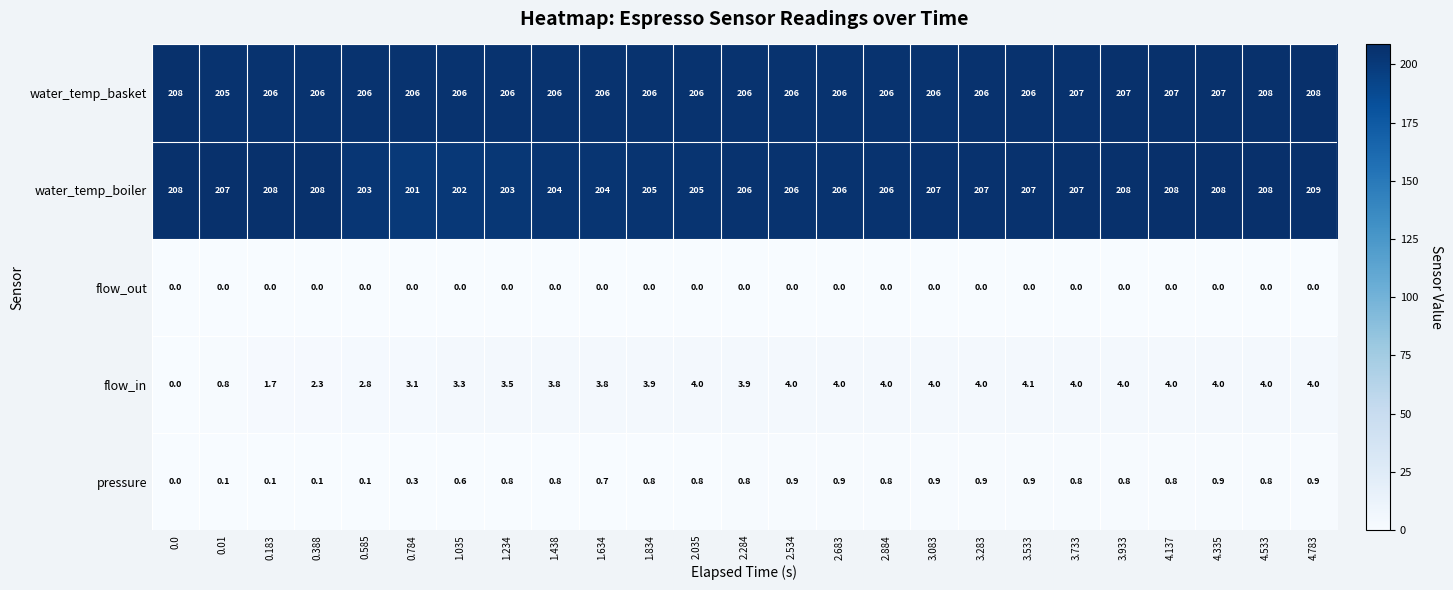

How many water_temp_boiler values are between 205 and 208?

18